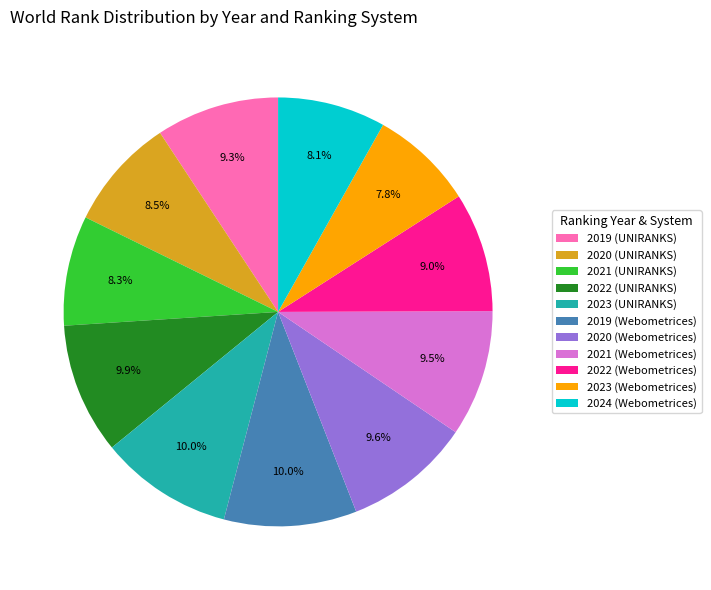

What is the ratio of the value at 2022 (Webometrices) to the value at 2021 (UNIRANKS)?

1.1